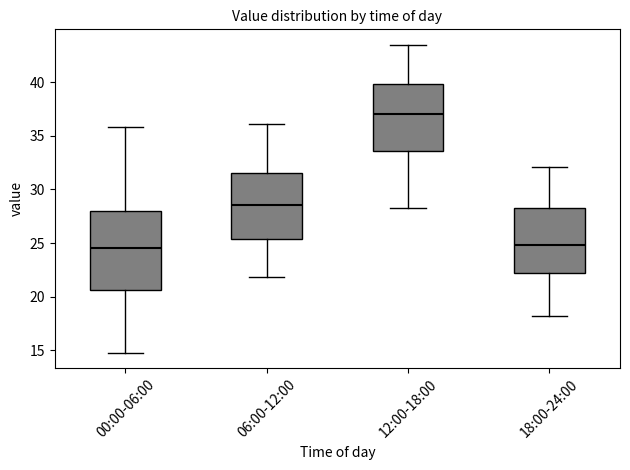

Where does the lower whisker of the box for 12:00-18:00 end on the y-axis? The values are not printed on the chart, so give them approximately, as read against the axis.

28.5